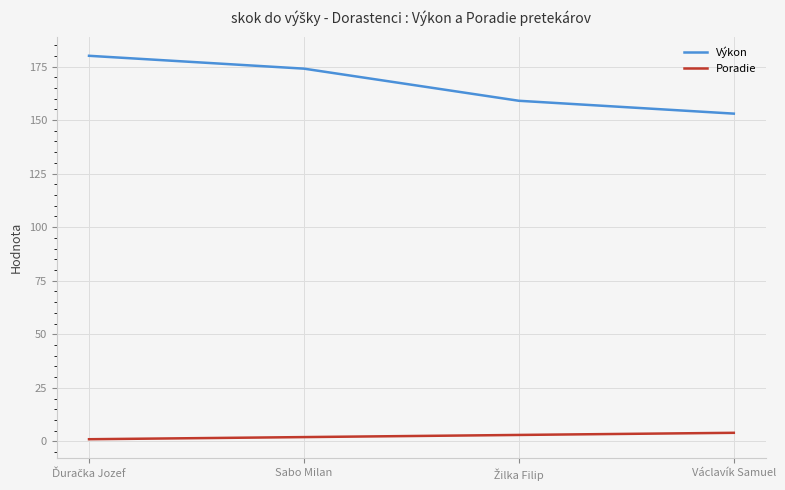

Count the number of data series in this chart.

2